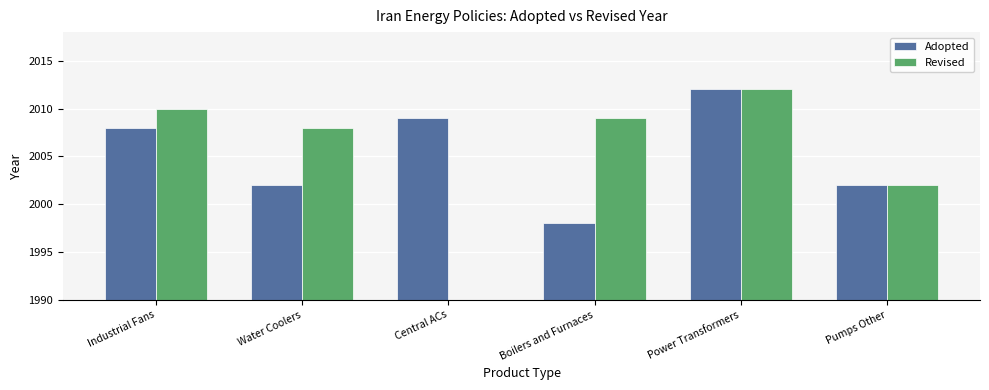

What is the value of the Adopted bar at the 5th from the left?

2012